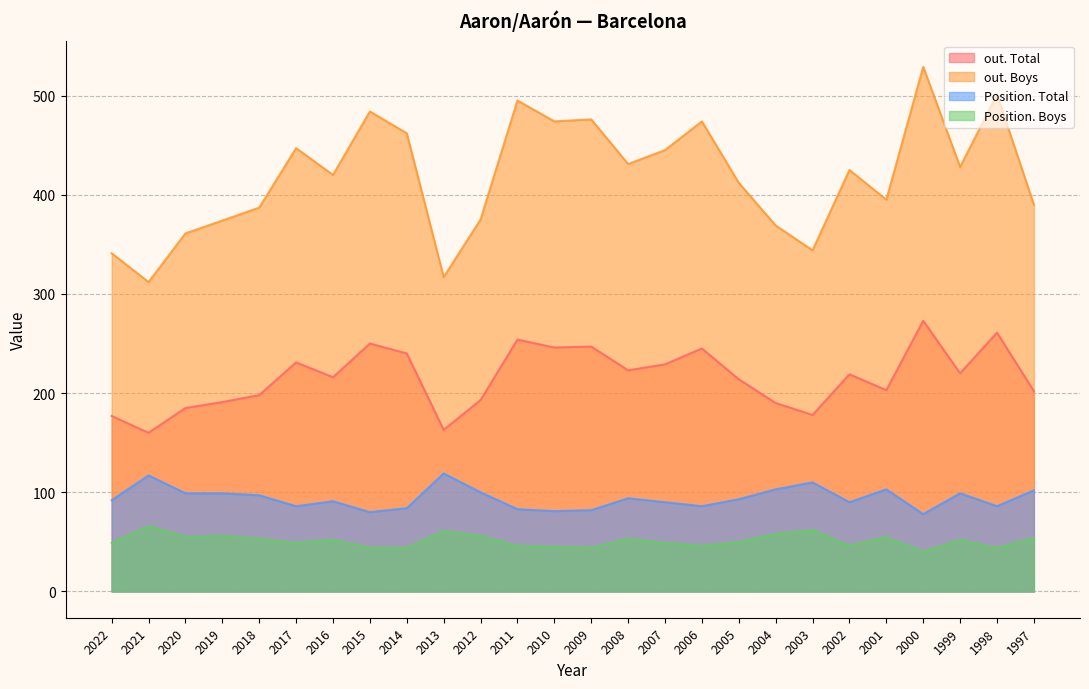

Does the chart have visible grid lines?

Yes